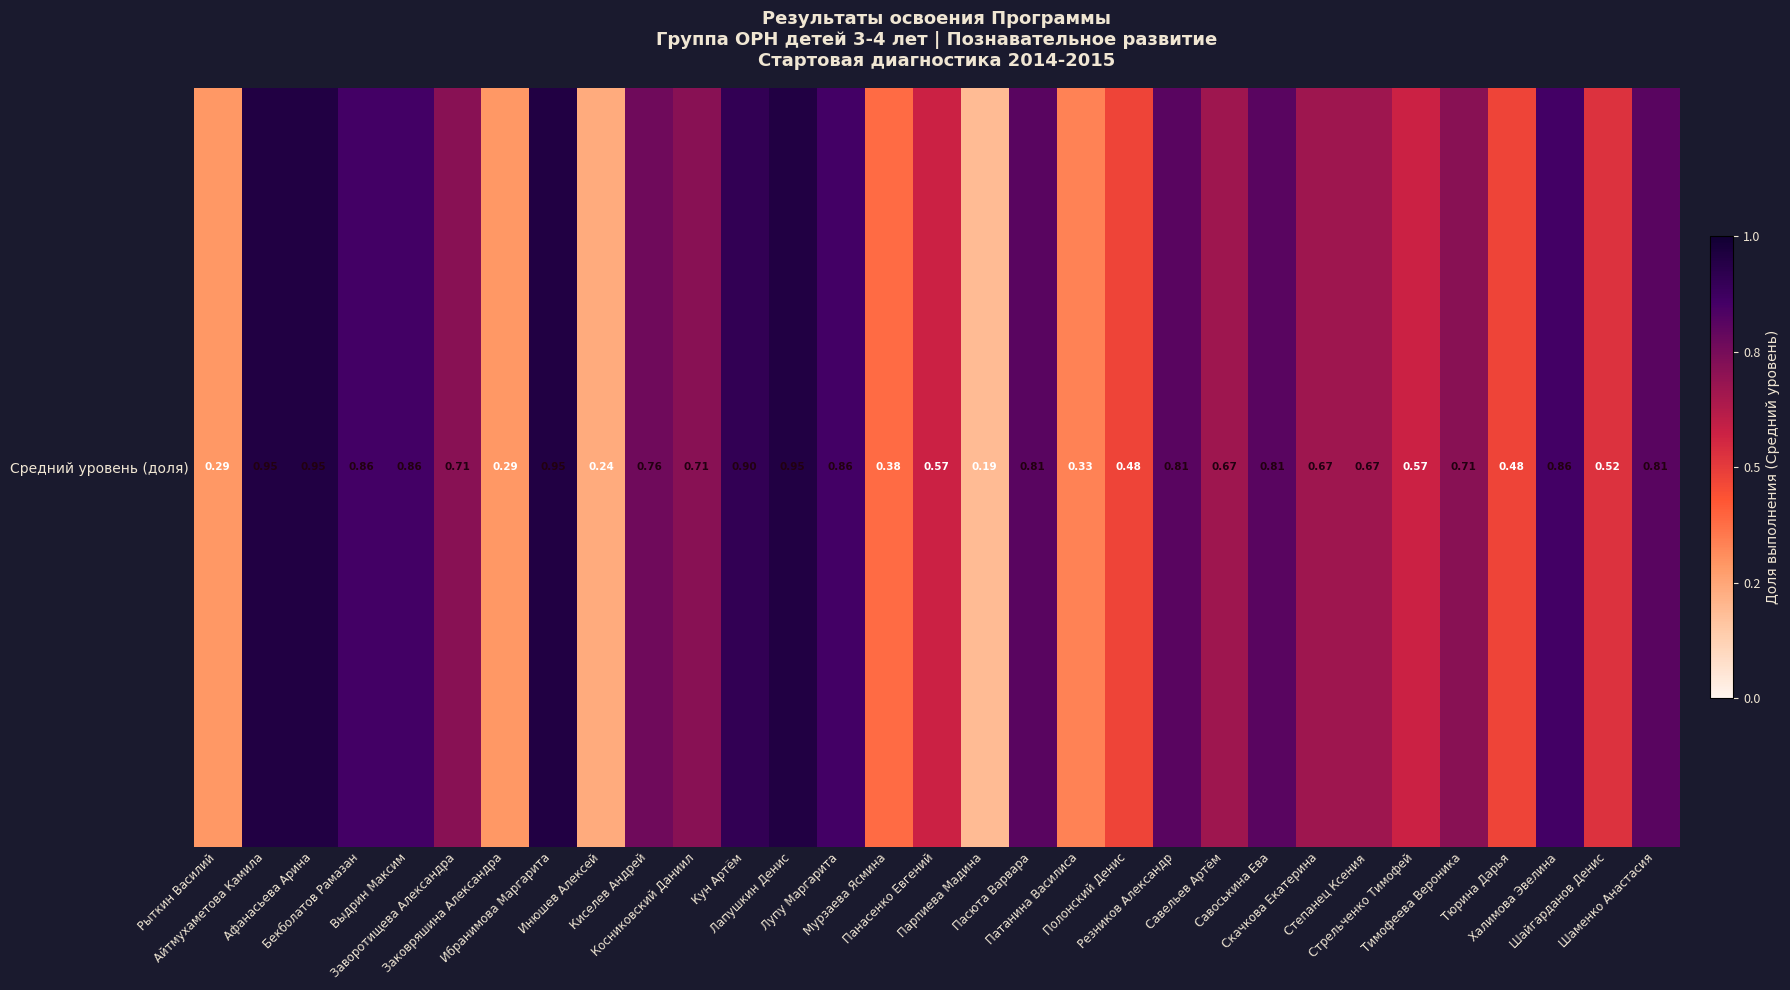

What is the change in value from Афанасьева Арина to Шайгарданов Денис?

-0.4